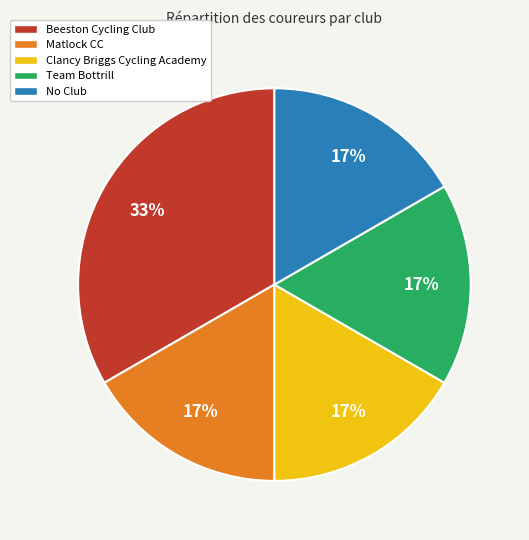

To the nearest percent, what is the average slice percentage?

20%